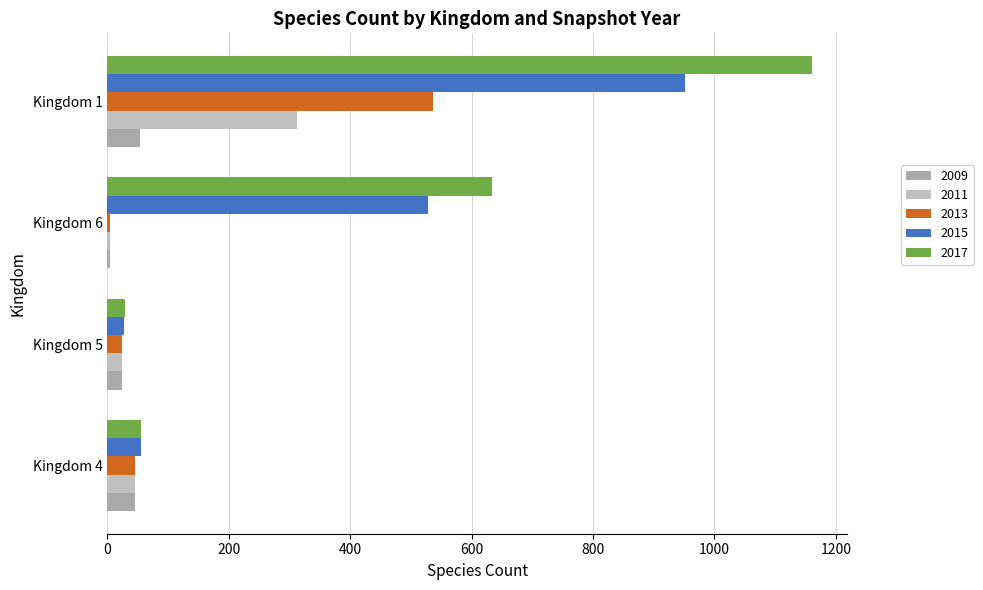

How many data points does each series have?

4